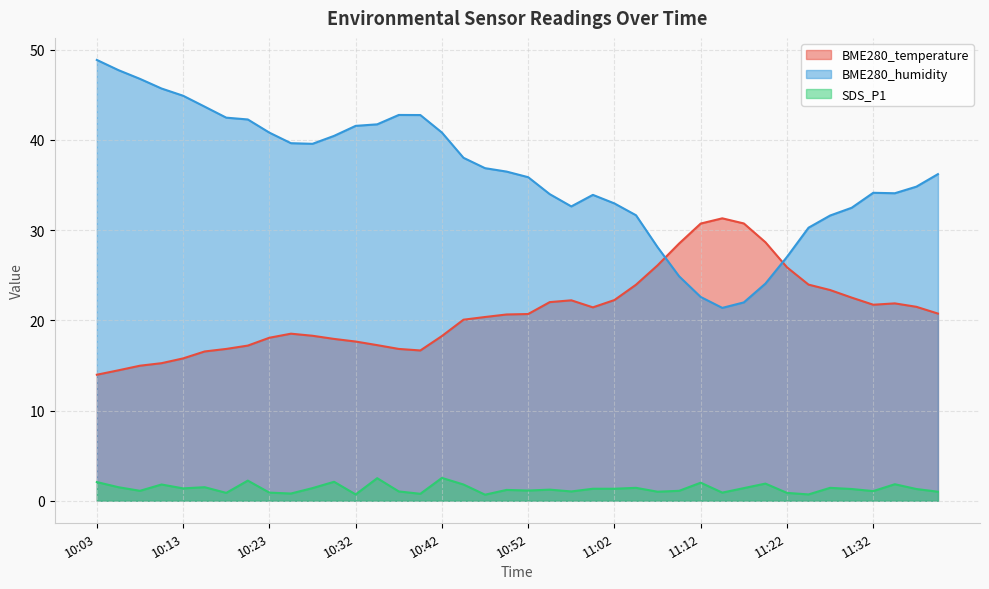

How many values in the SDS_P1 series exceed 1?

29